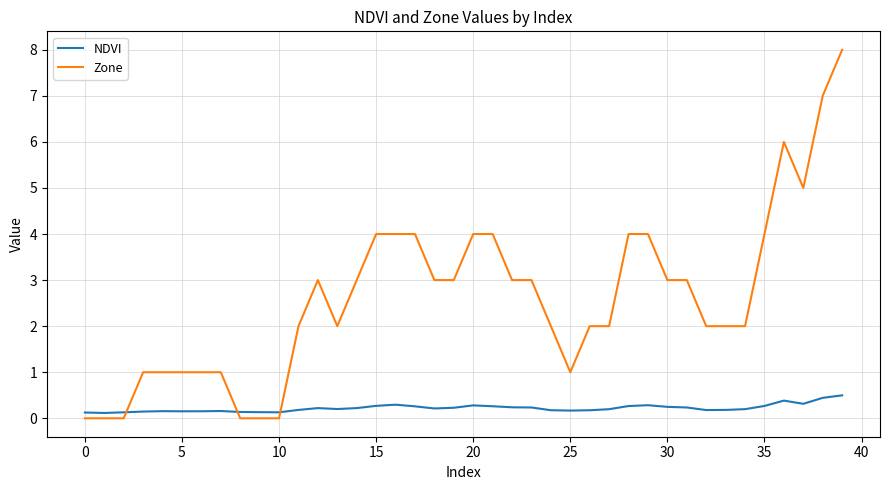

Rank the series by their average value, from lowest to highest.

NDVI, Zone